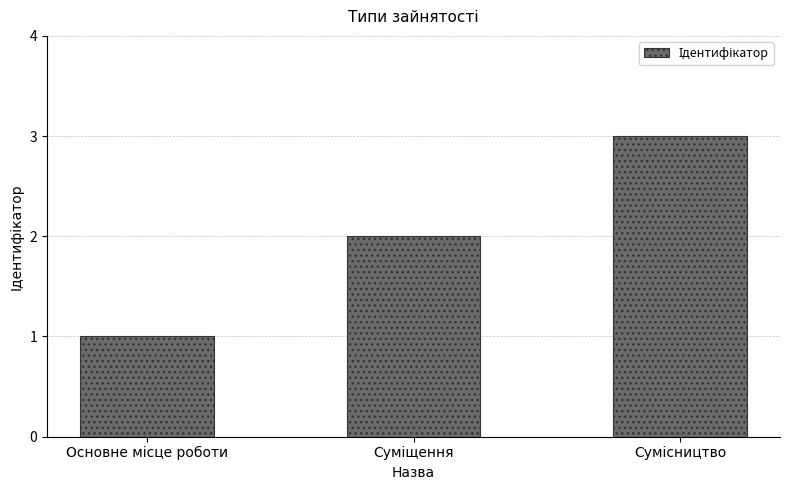

What is the sum of all values?

6